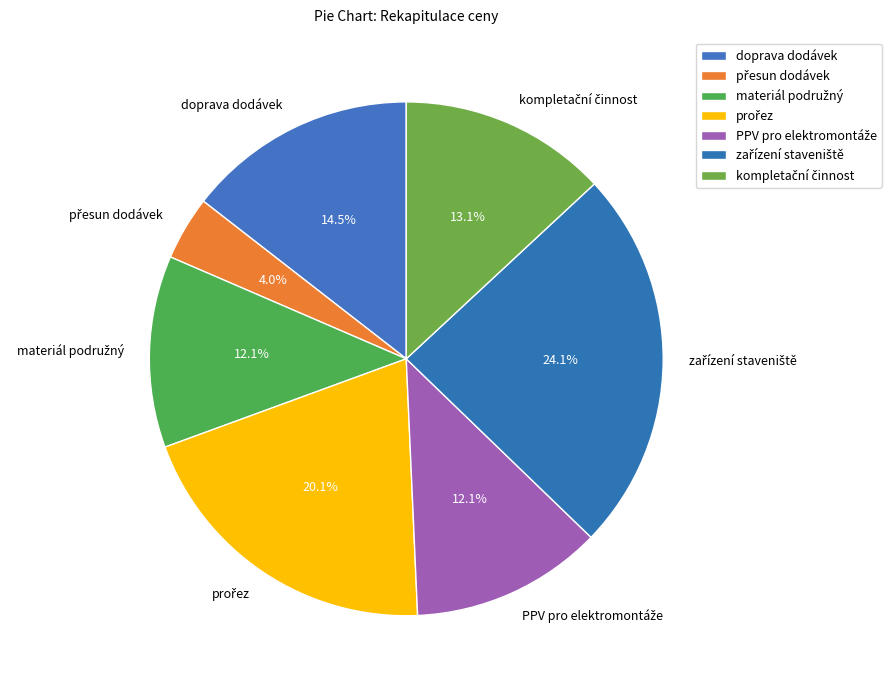

Is there a majority slice in this chart?

No